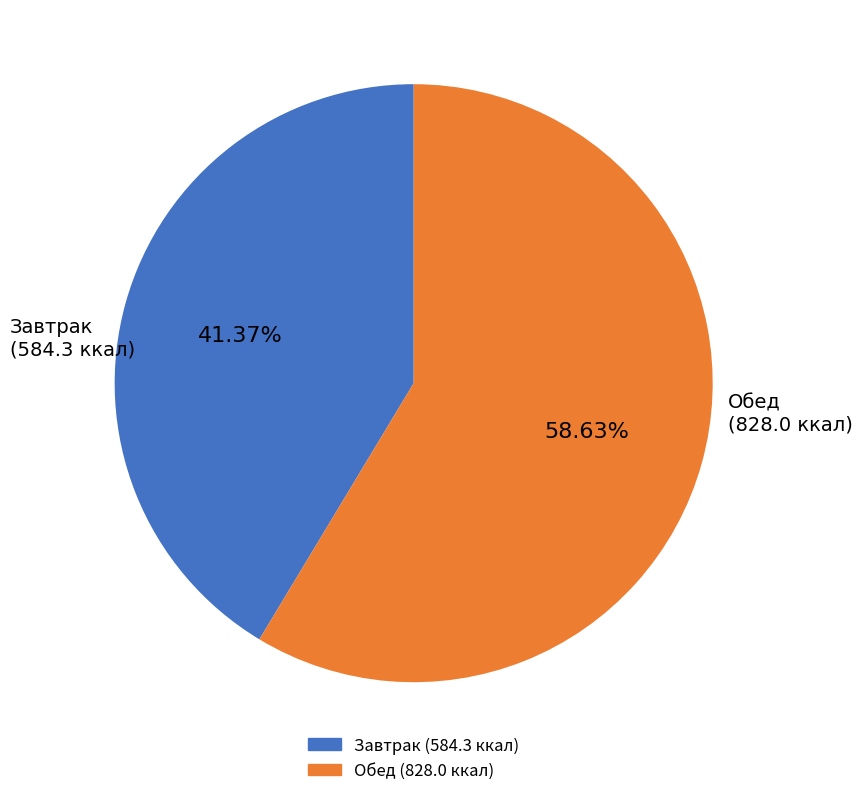

How many segments does this pie chart have?

2